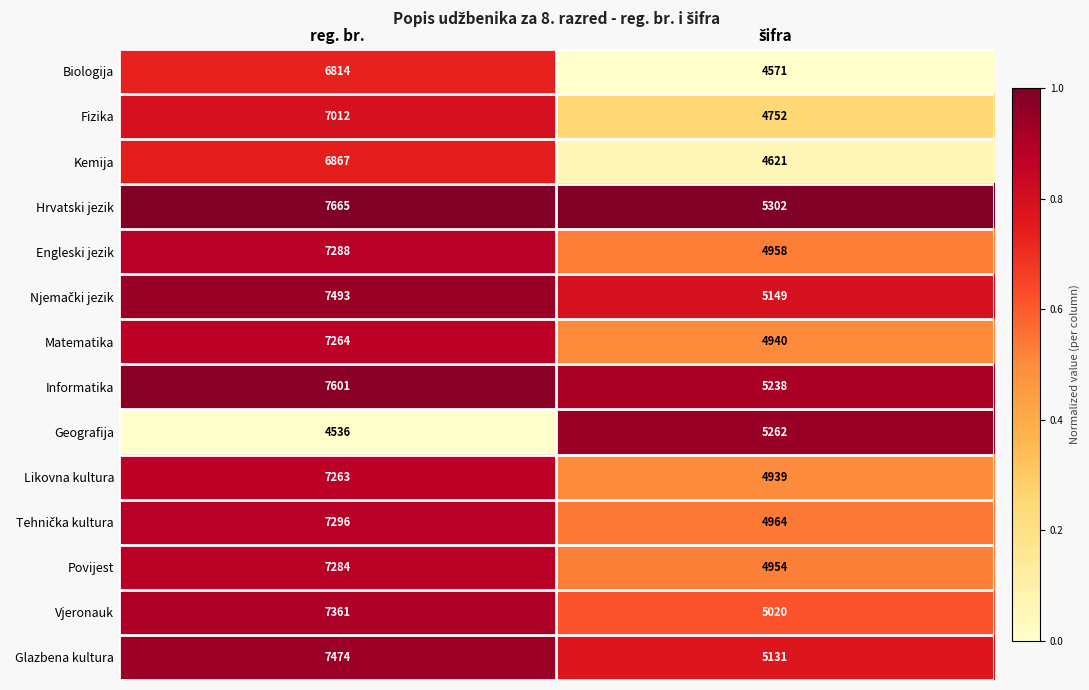

What is the difference between the maximum and minimum values in the Engleski jezik series?

2330